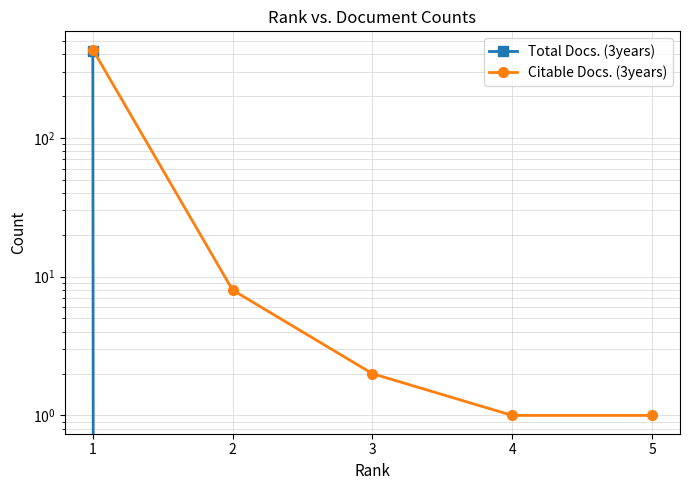

True or false: Citable Docs. (3years) and Total Docs. (3years) cross at least once.

False